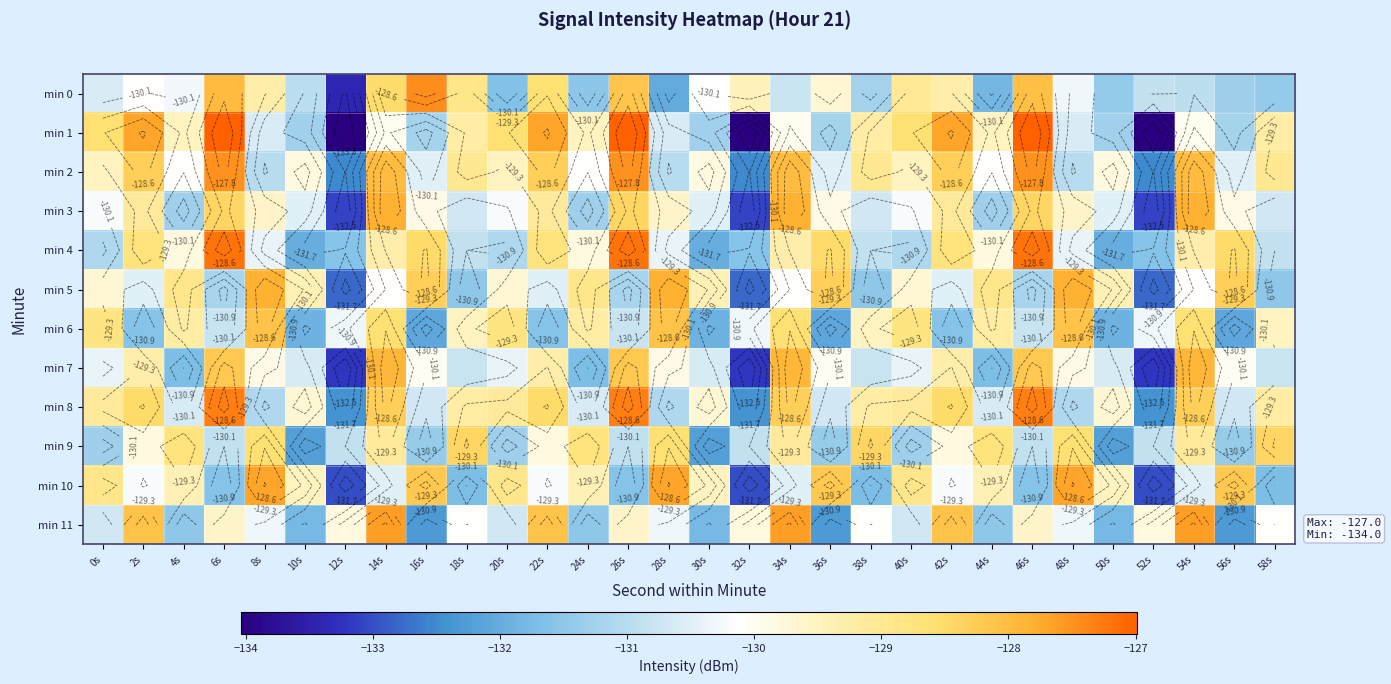

Which has a higher value, 36s or 8s?

8s